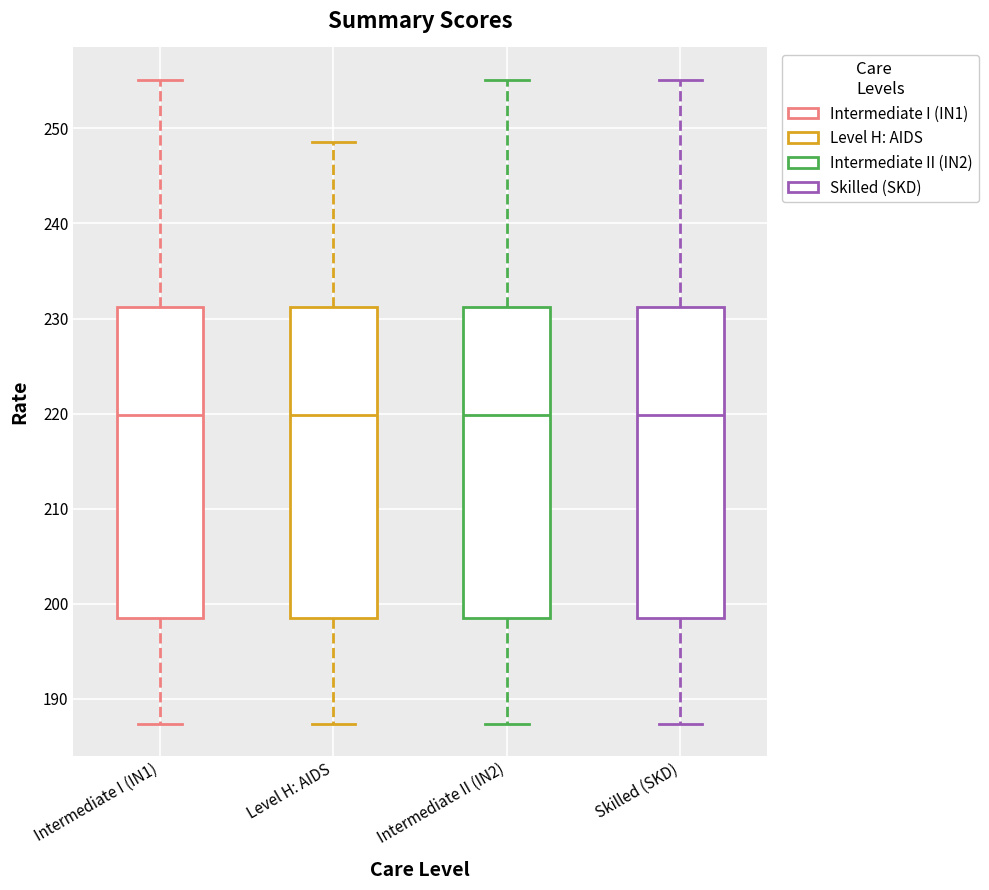

Reading left to right, transcribe this box plot: for each box, give where its median line is, the range the box spans, and where its two whiskers end, as read against the y-axis. The values are not printed on the chart, so give them approximately, as read against the axis.

Intermediate I (IN1): median 220, box 199 to 231, whiskers 187 to 255
Level H: AIDS: median 220, box 199 to 231, whiskers 187 to 249
Intermediate II (IN2): median 220, box 199 to 231, whiskers 187 to 255
Skilled (SKD): median 220, box 199 to 231, whiskers 187 to 255